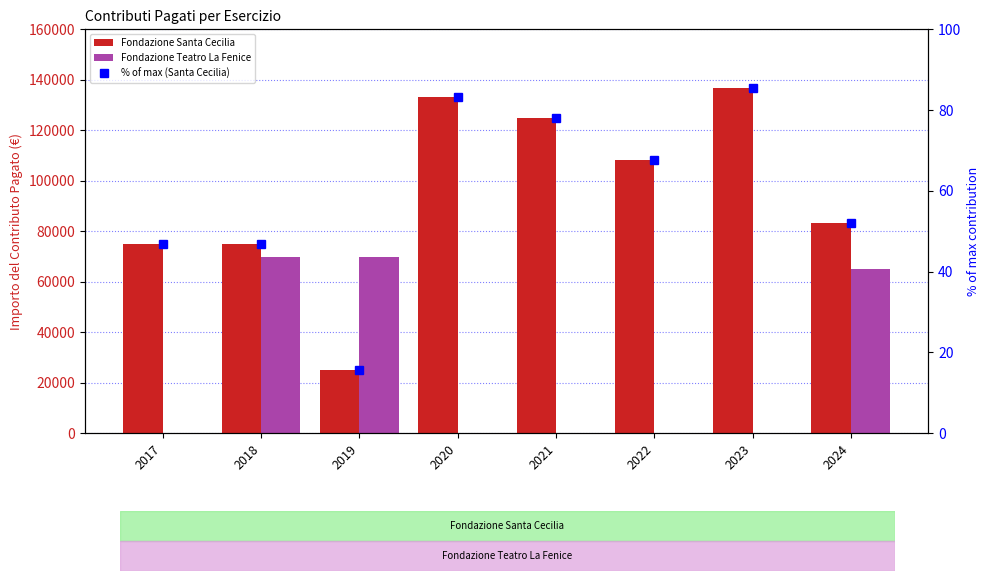

Reading right to left, transcribe all the data shown in this chart.

Fondazione Santa Cecilia: 83333.3	136666.7	108333.3	125000.0	133333.3	25000.0	75000.0	75000.0
Fondazione Teatro La Fenice: 65233.0	0.0	0.0	0.0	0.0	70000.0	70000.0	0.0
% of max (Santa Cecilia): 52.1	85.4	67.7	78.1	83.3	15.6	46.9	46.9